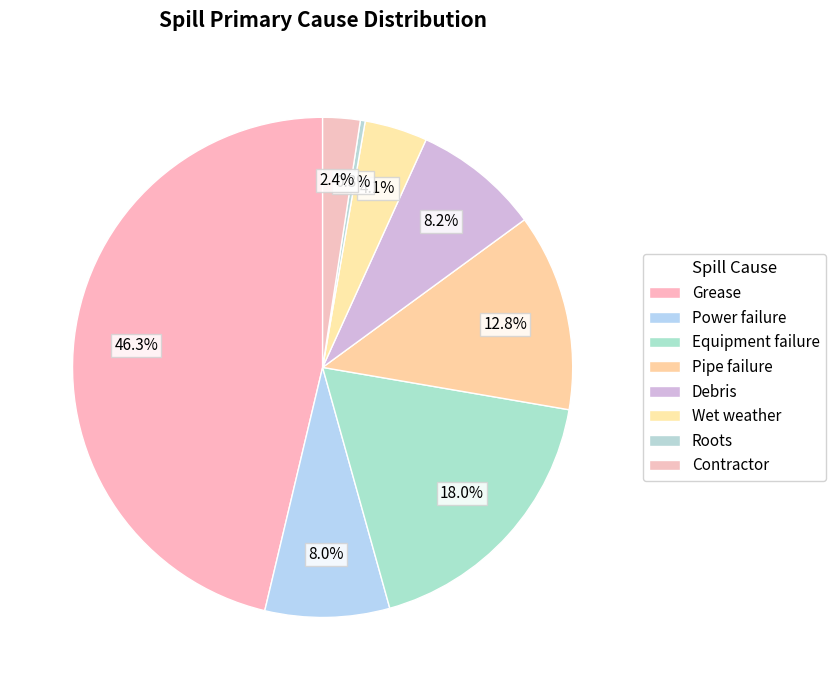

What percentage is NOT represented by Contractor?

97.6%